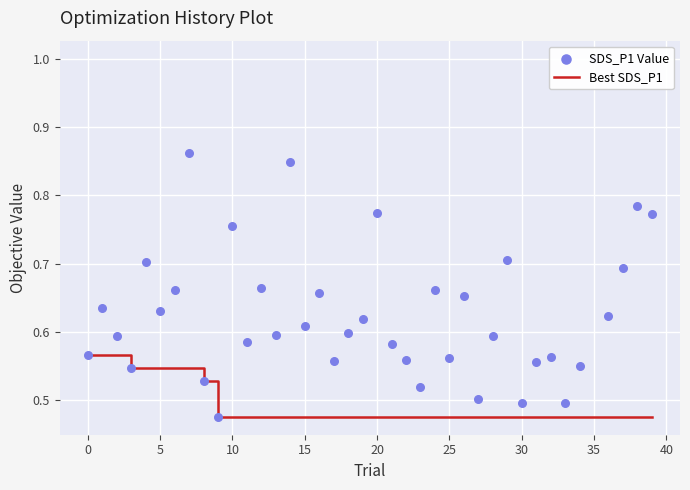

Which series contains the lowest Y value?

Best SDS_P1